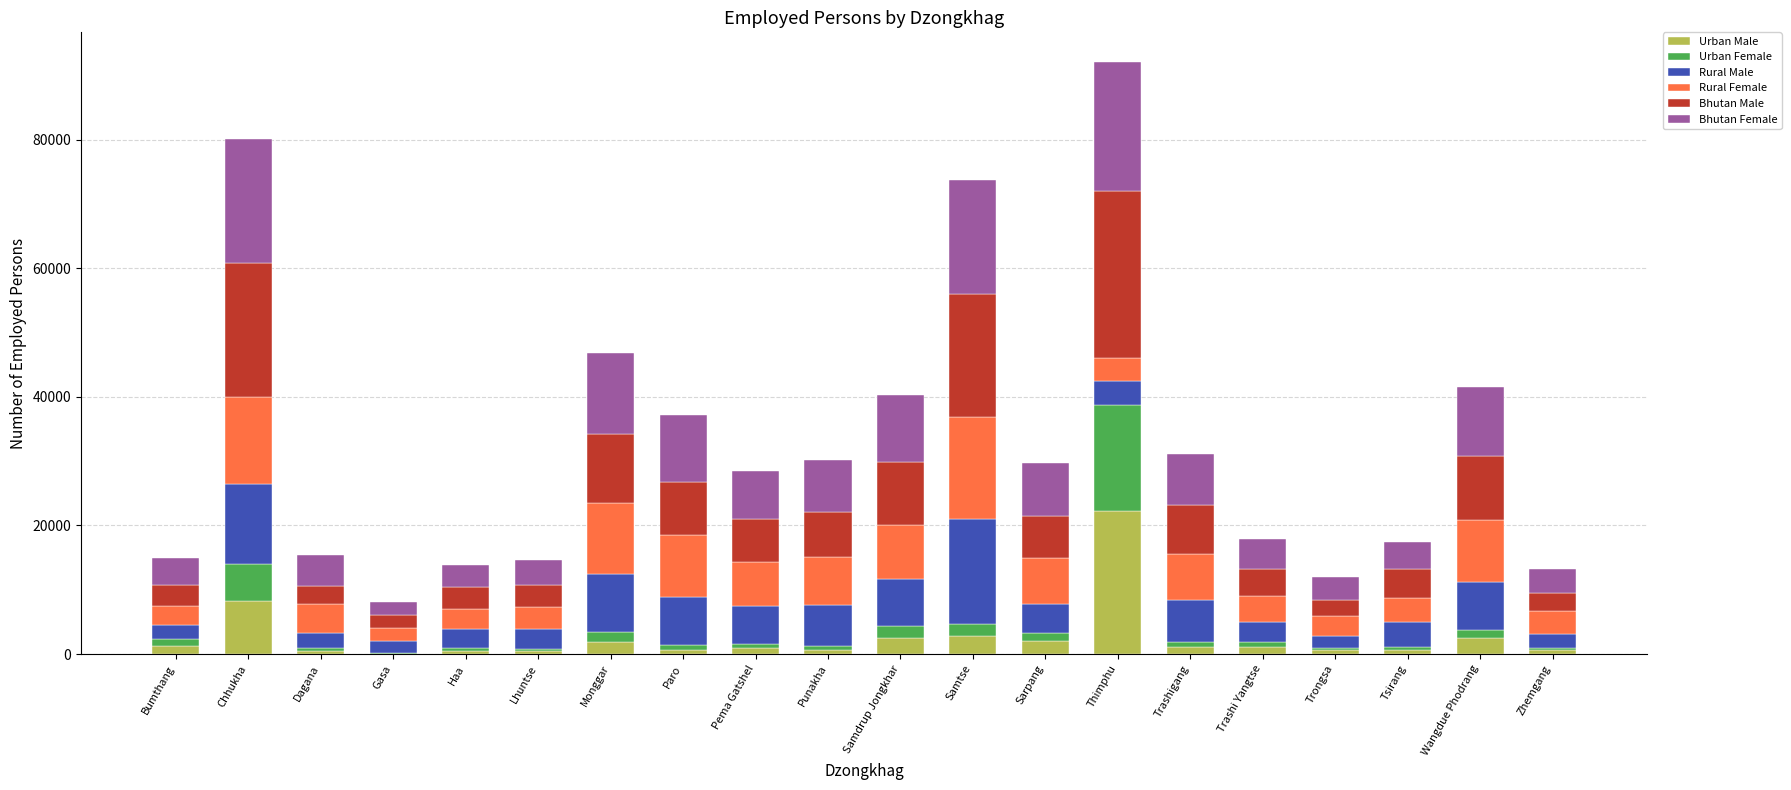

What is the sum of all Urban Male values?

50919